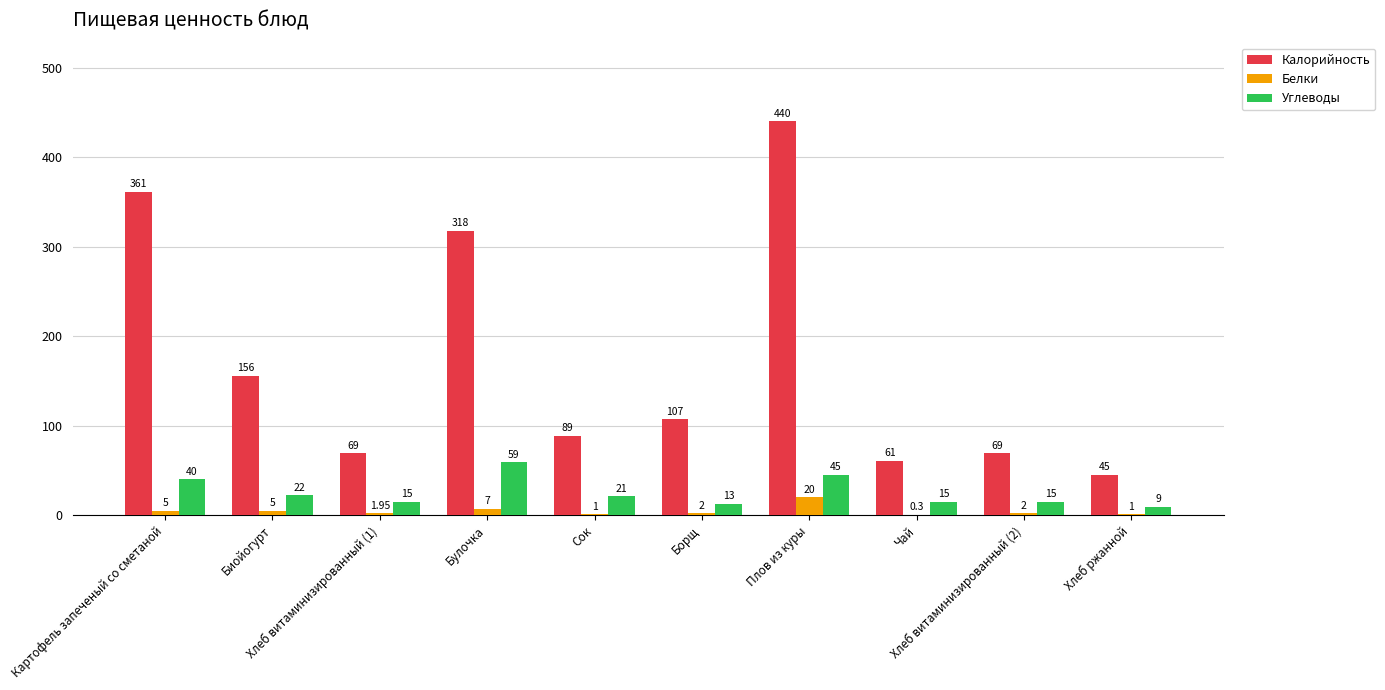

Which series has the largest total across all categories?

Калорийность